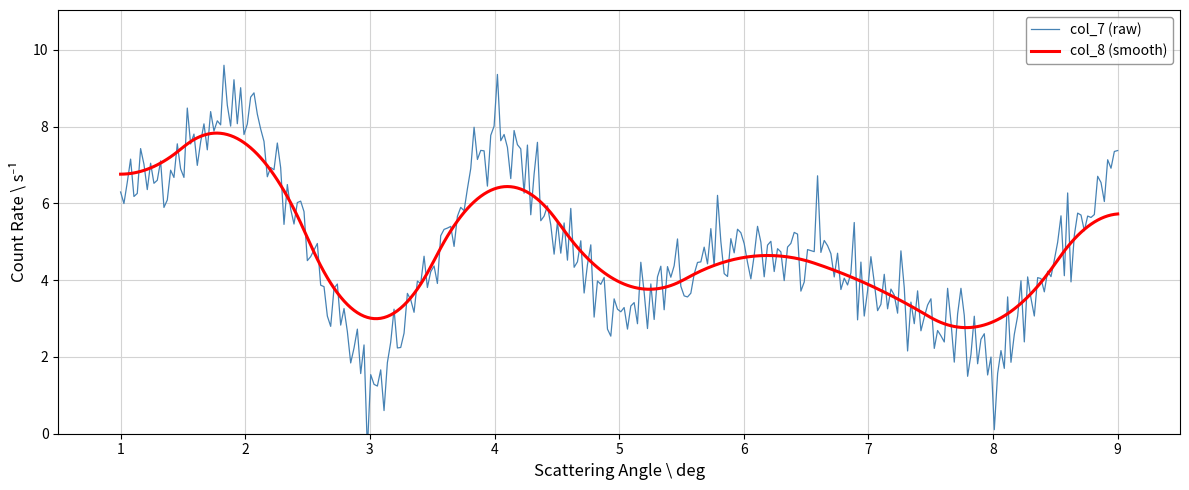

What is the maximum value for col_8 (smooth)?

7.8